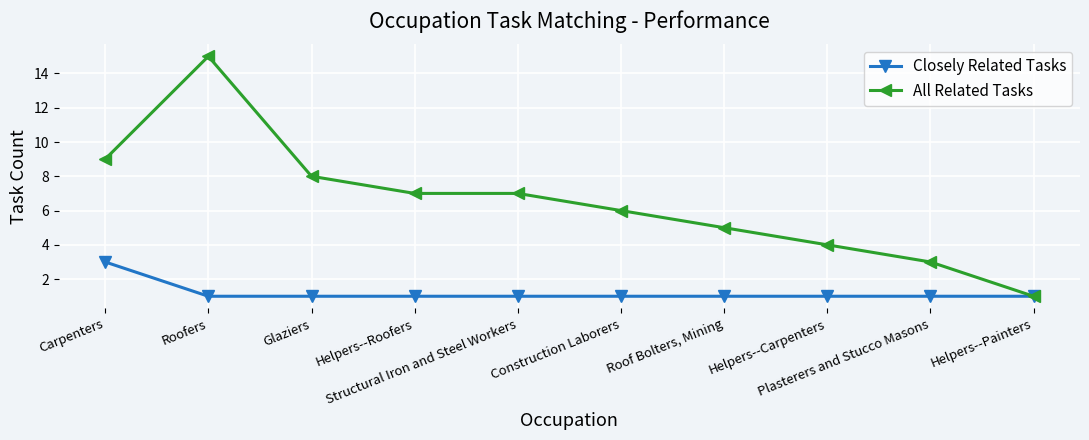

Which series has the widest spread of values?

All Related Tasks